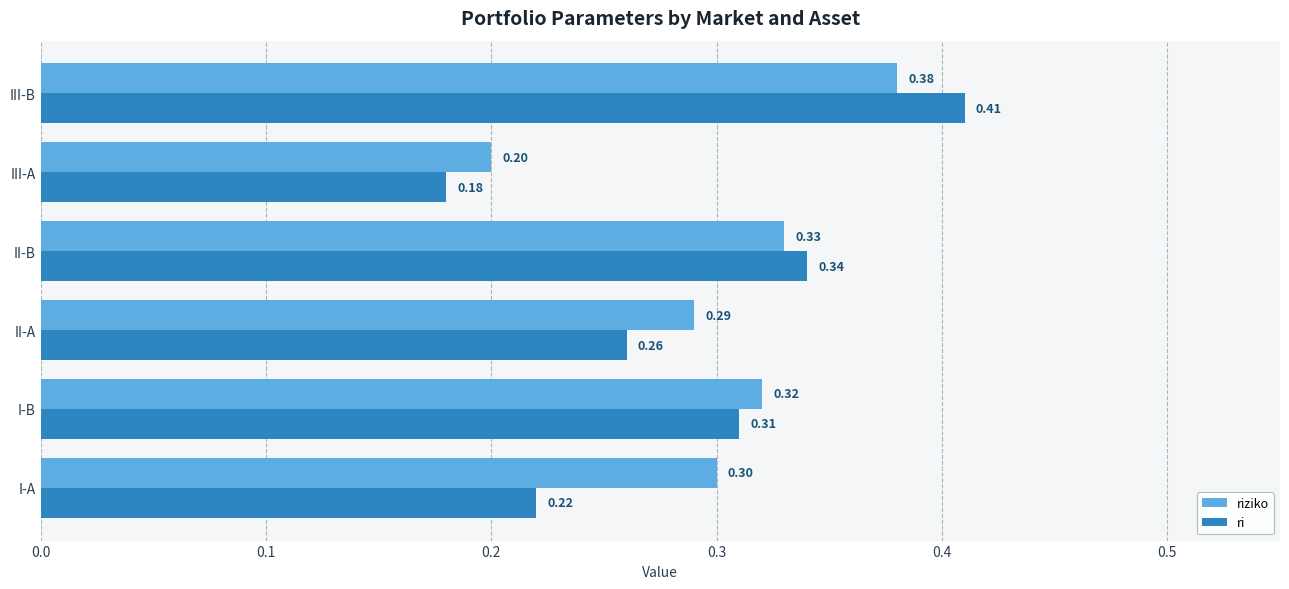

How many ri values are between 0 and 1?

6